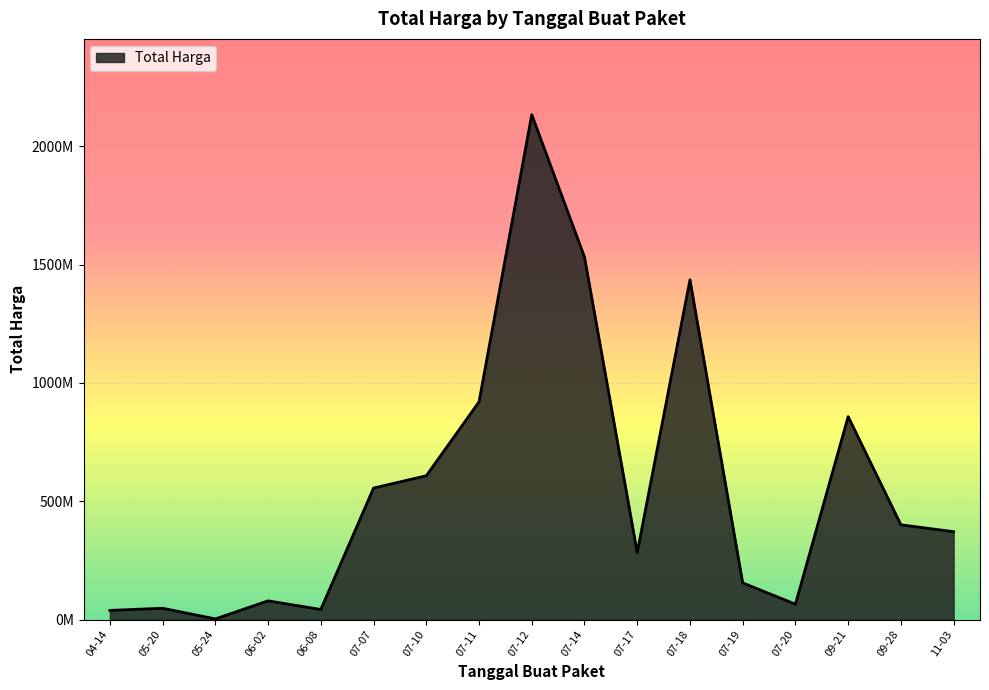

Which label corresponds to the largest value in the chart?

07-12